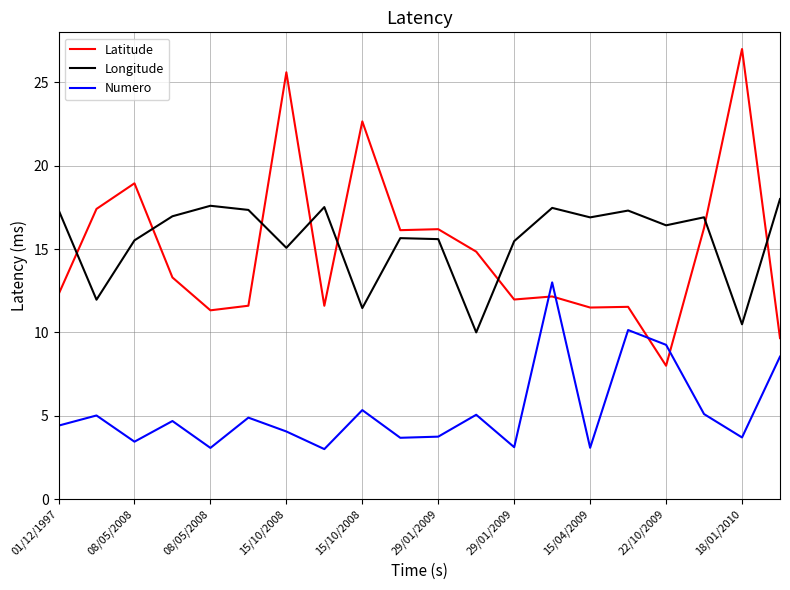

Which series has the widest spread of values?

Latitude